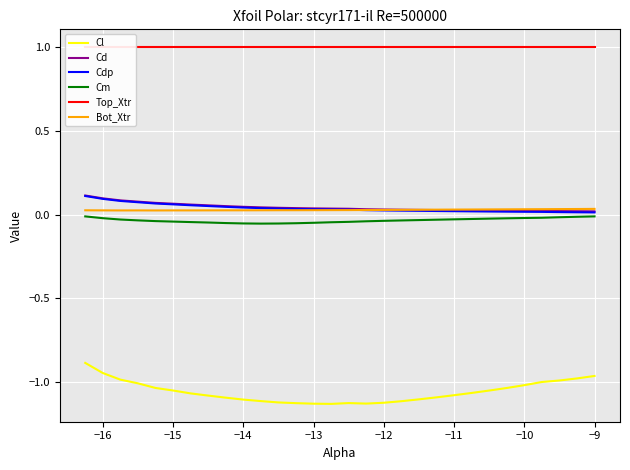

How many Bot_Xtr values are between 0 and 1?

30